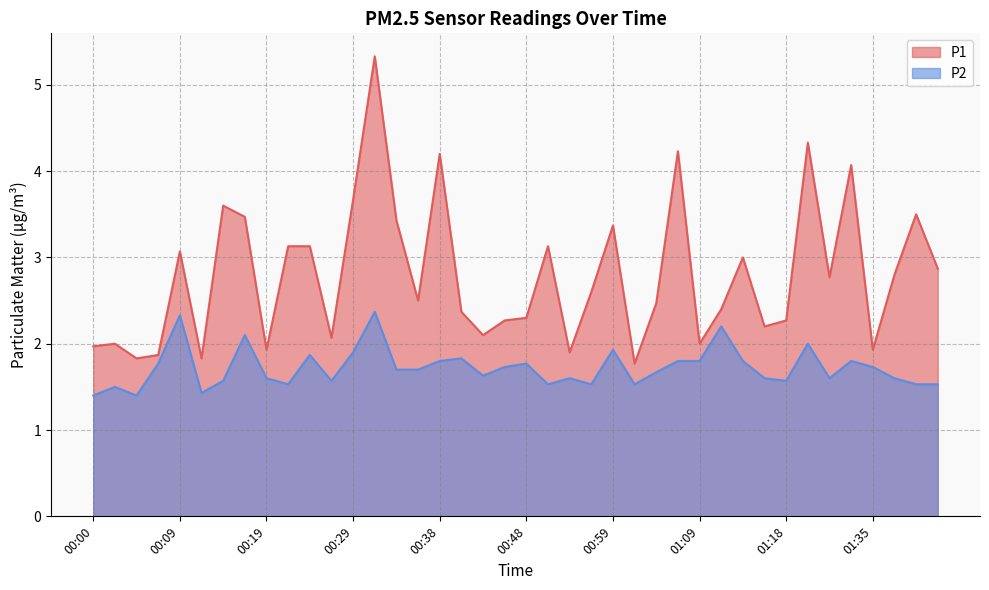

Which category has the lowest value in the P2 series?

00:00